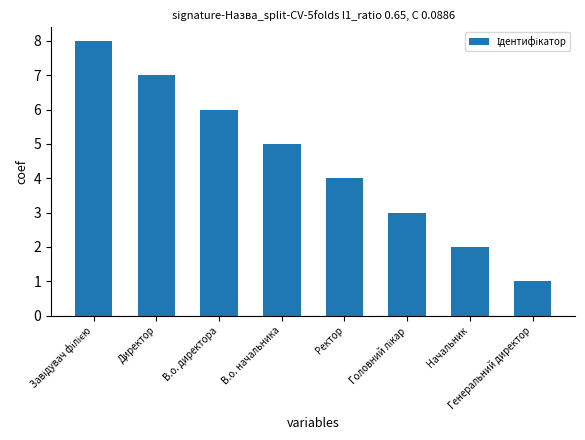

Approximately how many times larger is the value at Начальник compared to Генеральний директор?

2.0